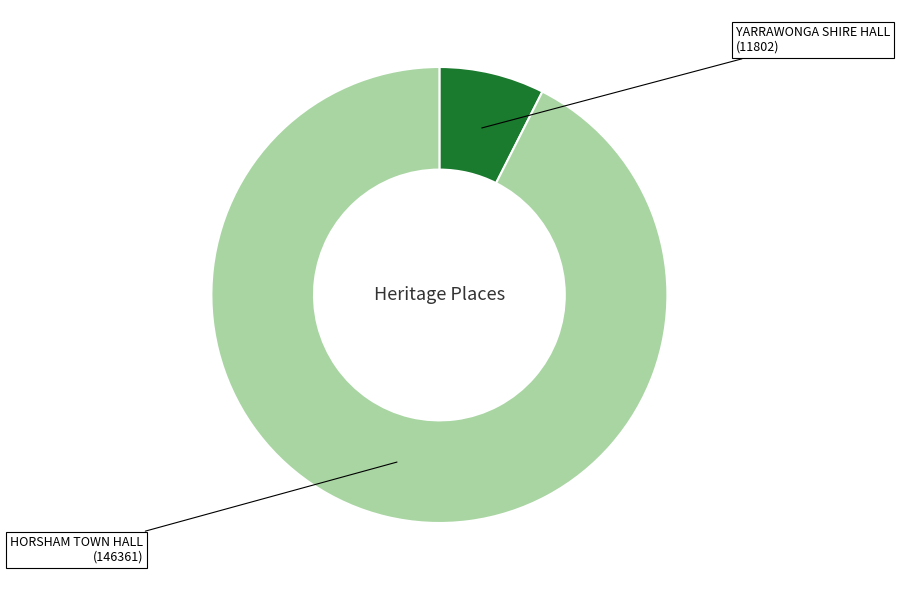

To the nearest percent, what is the difference between the HORSHAM TOWN HALL and YARRAWONGA SHIRE HALL slice percentages?

85%